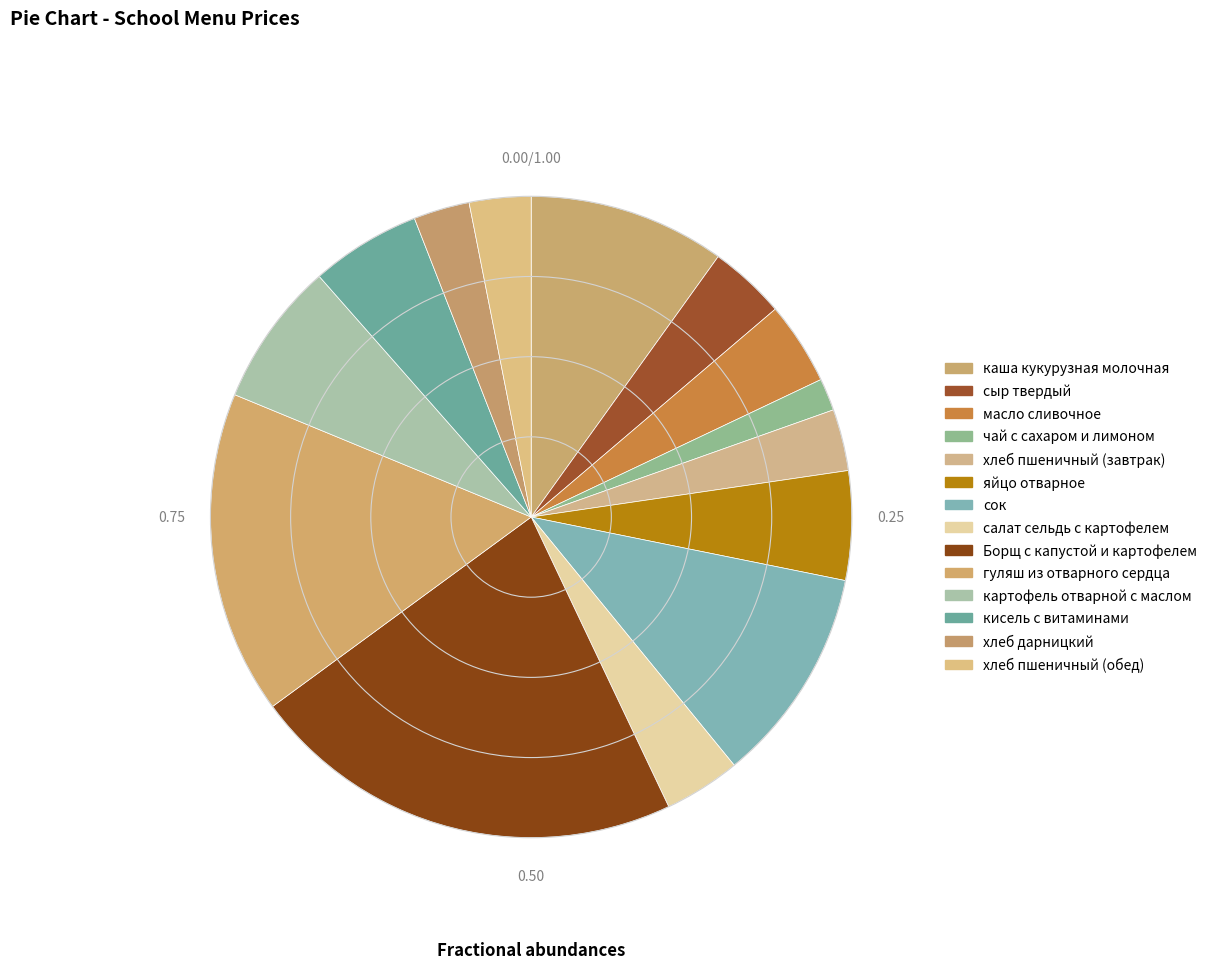

To the nearest percent, what percentage of the pie is кисель с витаминами?

6%